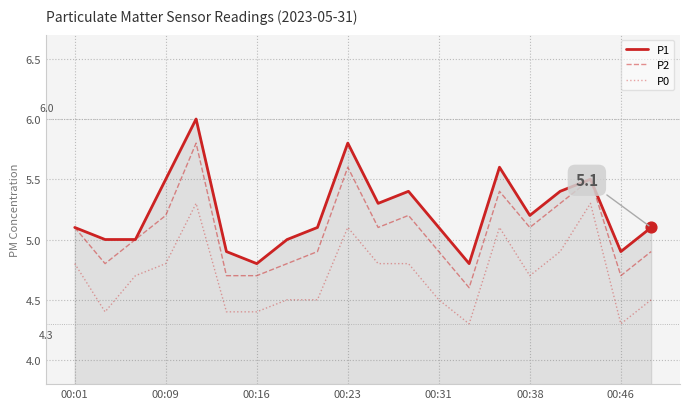

Which series has the largest total across all categories?

P1